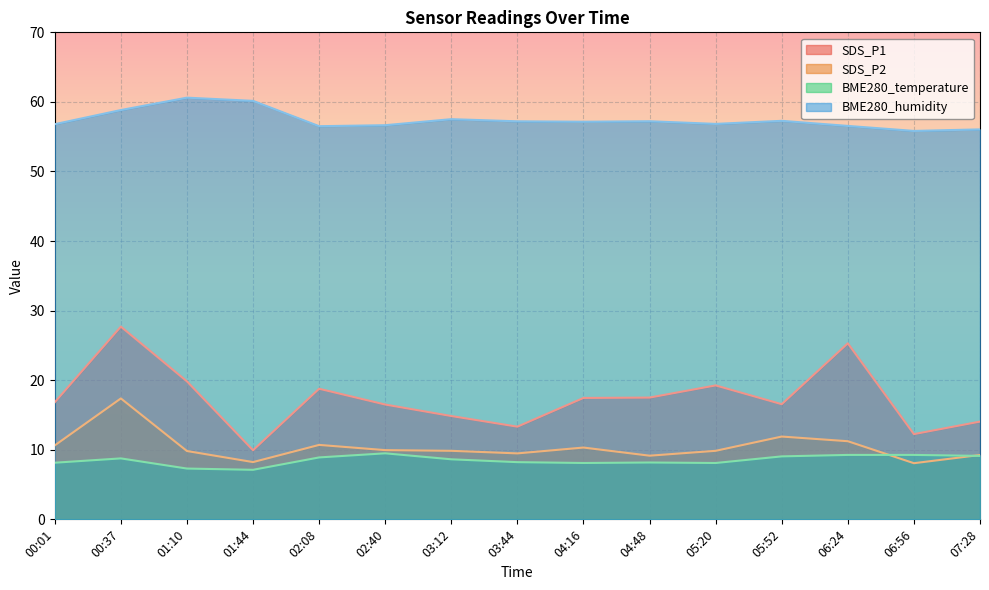

What is the spread (max minus min) of values at 00:01?

48.7